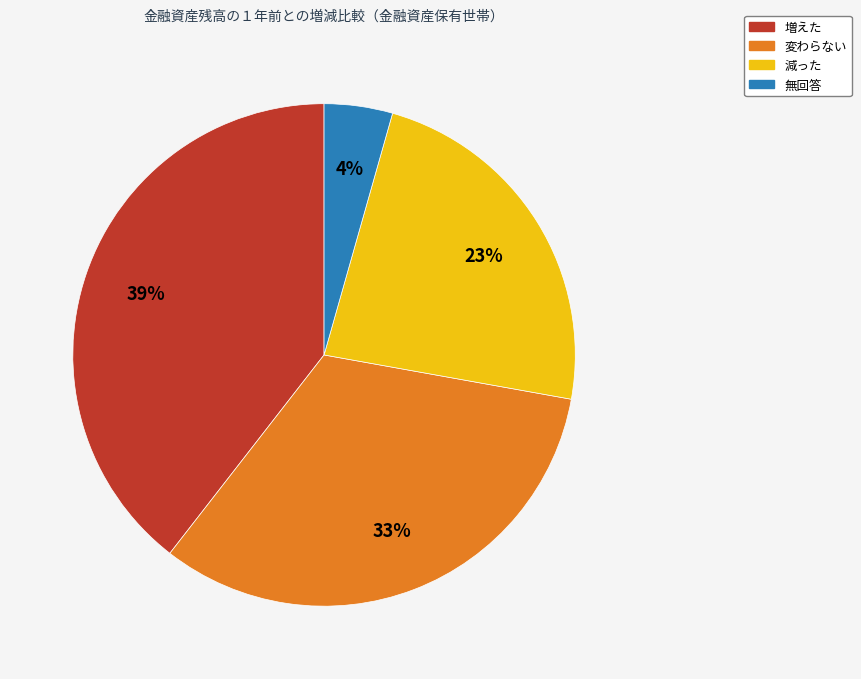

What percentage is the 変わらない slice, to the nearest percent?

33%